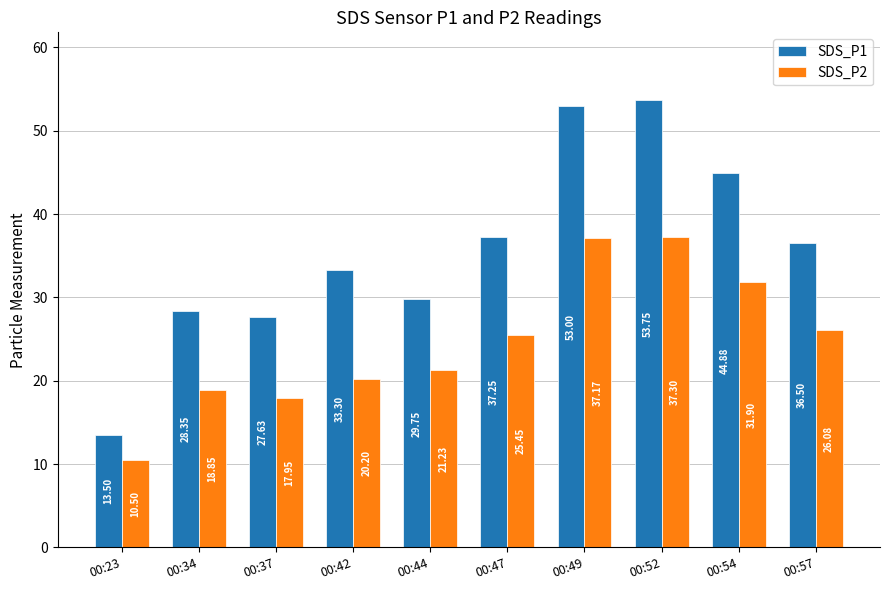

At which label does SDS_P2 reach its peak?

00:52